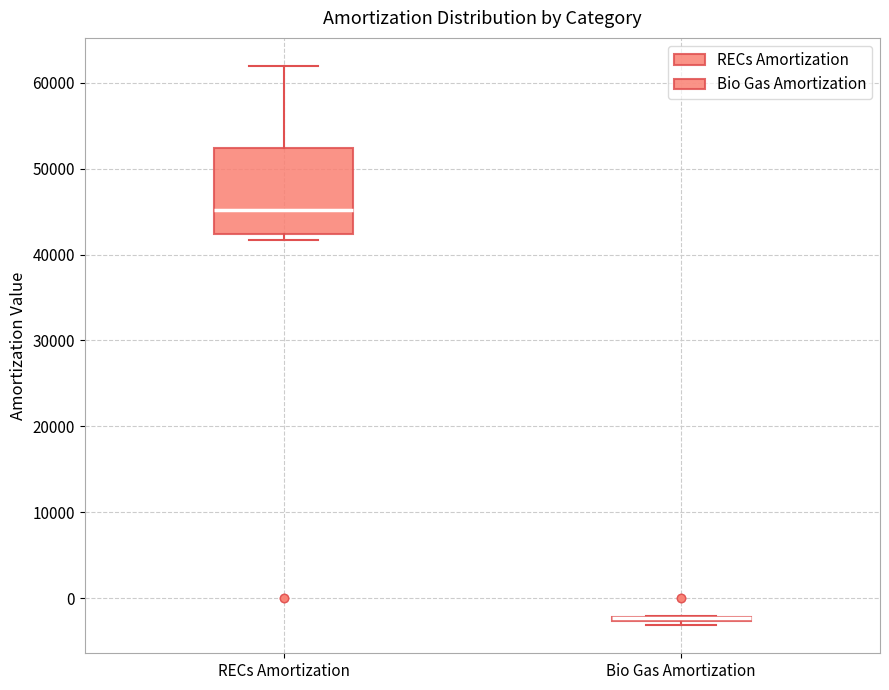

Where is the upper edge of the box for RECs Amortization on the y-axis? The values are not printed on the chart, so give them approximately, as read against the axis.

52000